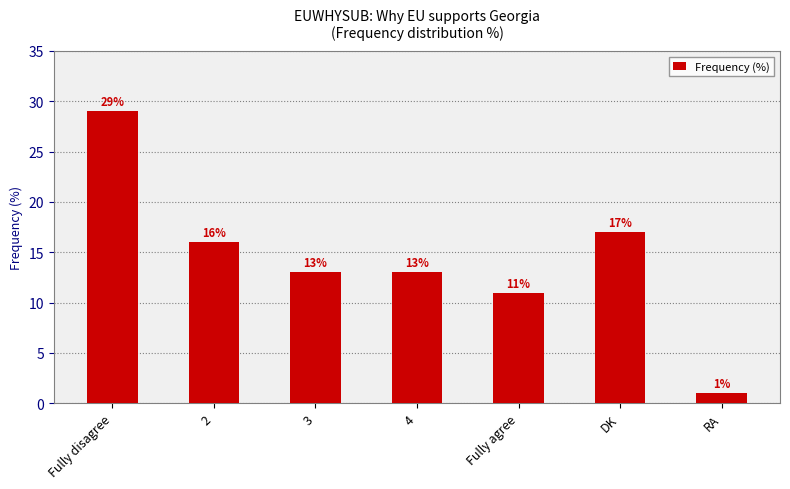

What is the maximum value shown in the chart?

29